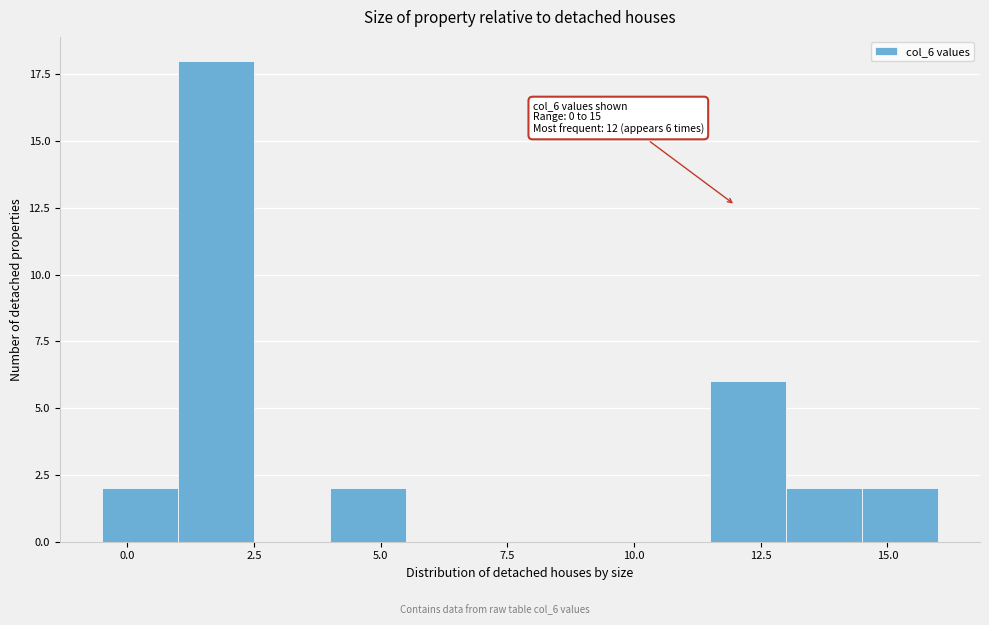

Read against the x-axis, roughly where is the centre of the tallest bar?

2.0